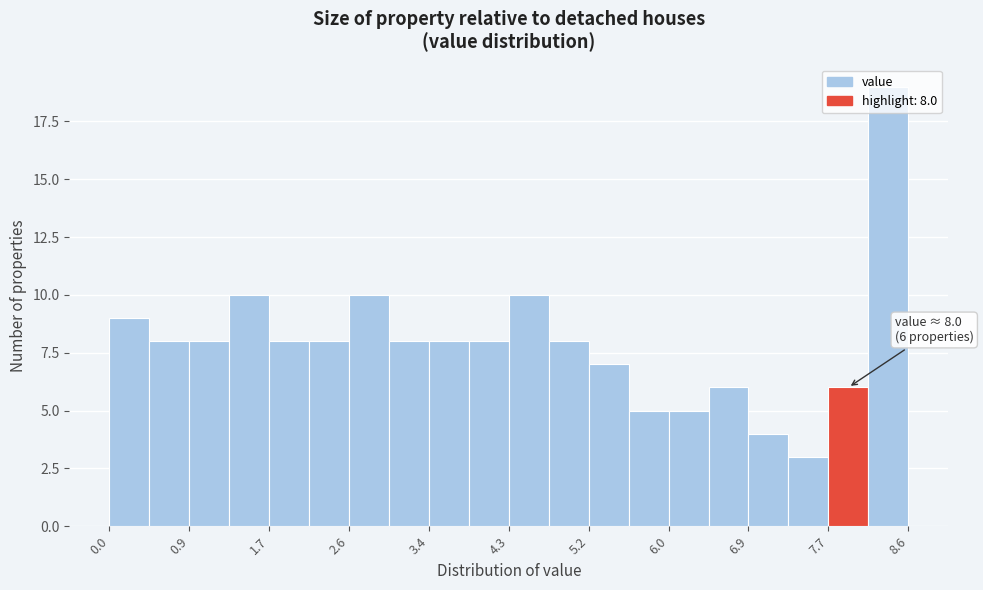

Over which range of the x-axis is the bar tallest?

8.17 to 8.60